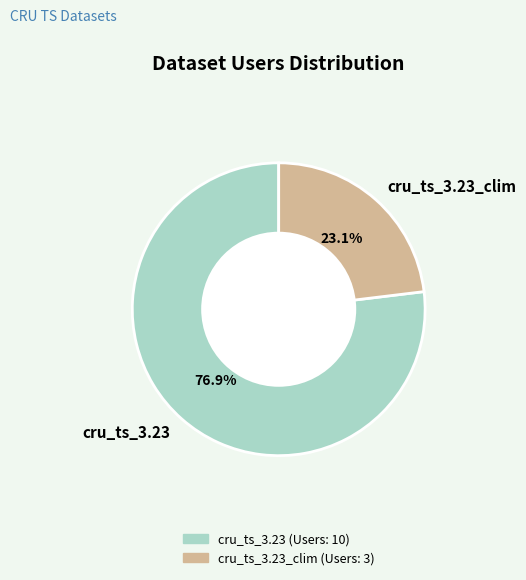

Which slice is the largest?

cru_ts_3.23